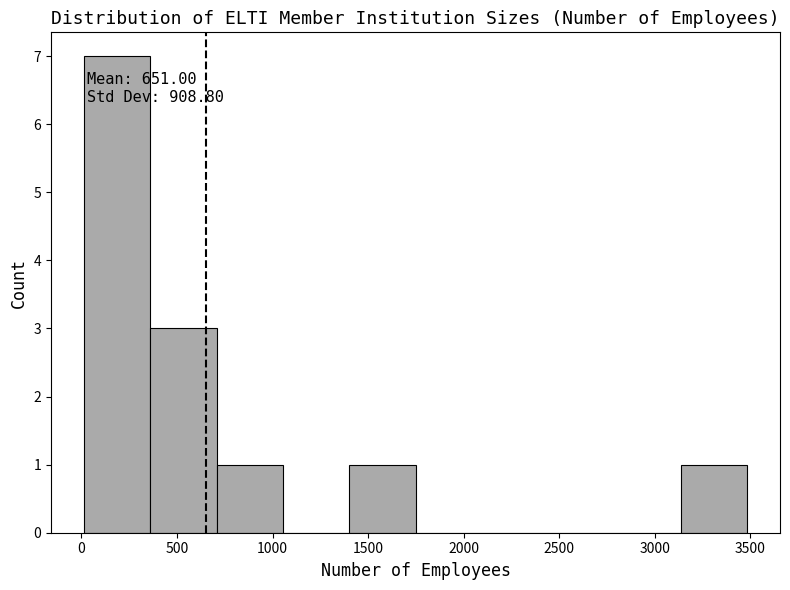

Over which range of the x-axis is the bar tallest?

0 to 350